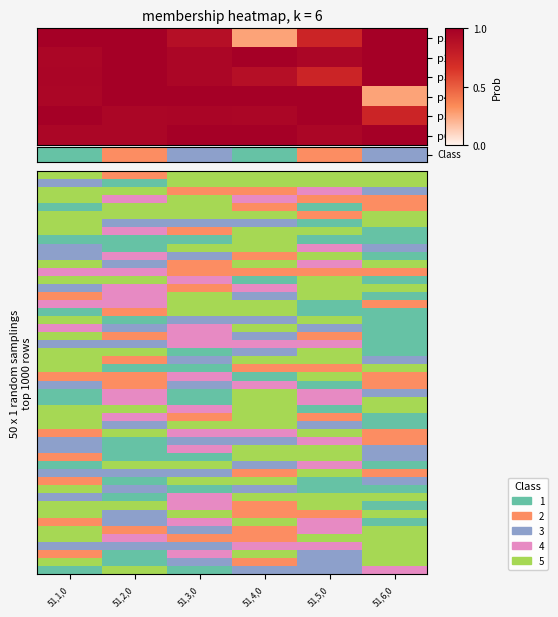

What is the sum of the 51,2,0 values at 51,6,0 and 51,4,0?

2.0